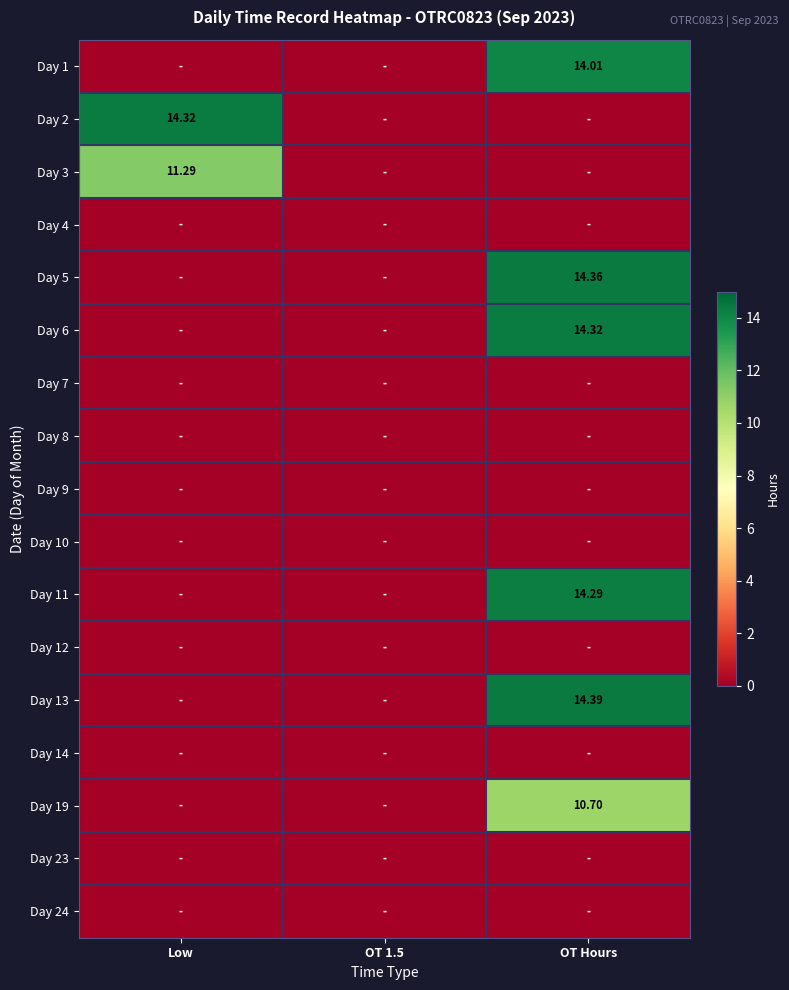

Count the number of data series in this chart.

17